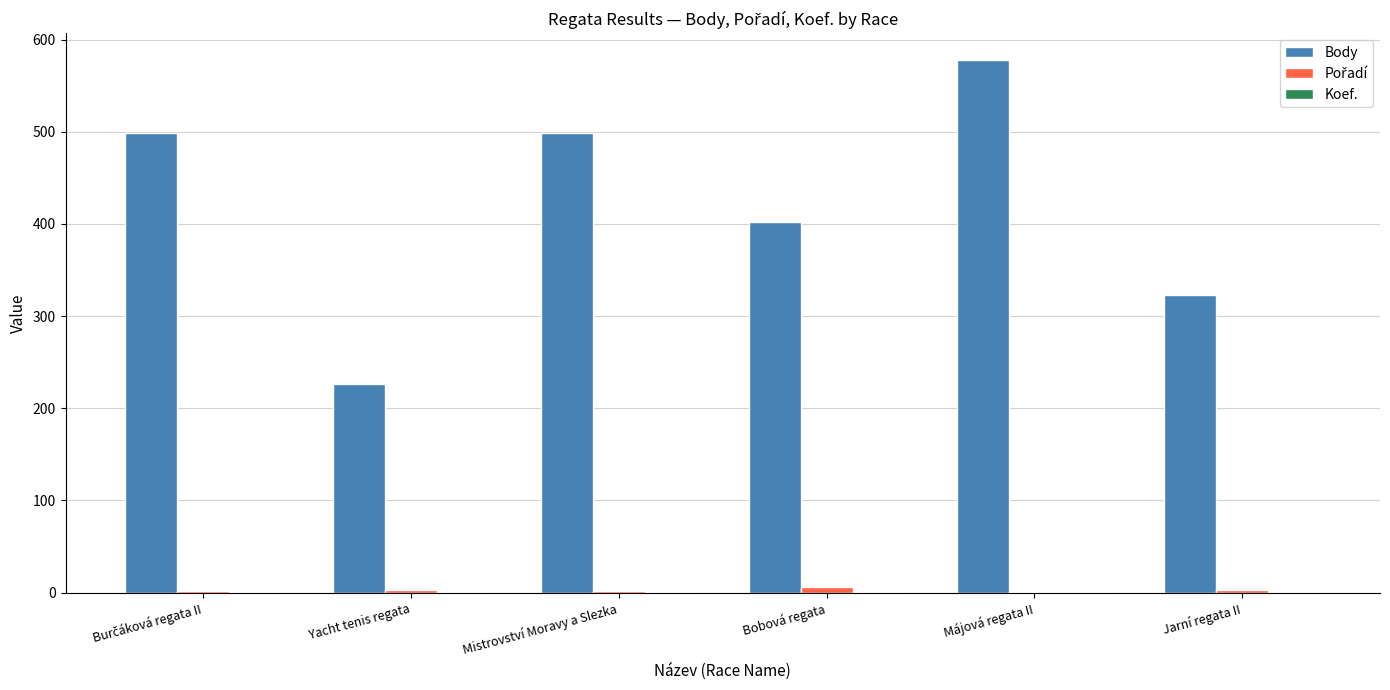

Is it true that Body equals 578 at Májová regata II?

True